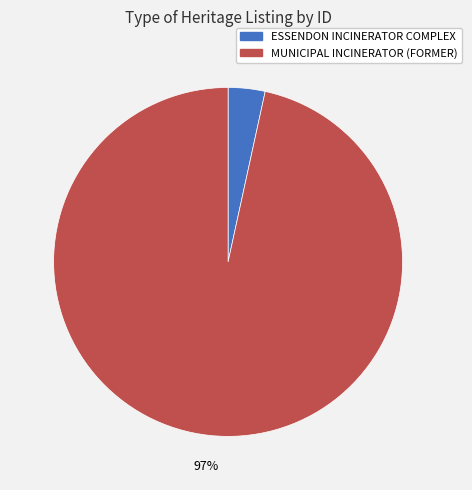

Does ESSENDON INCINERATOR COMPLEX account for over 50% of the chart?

No